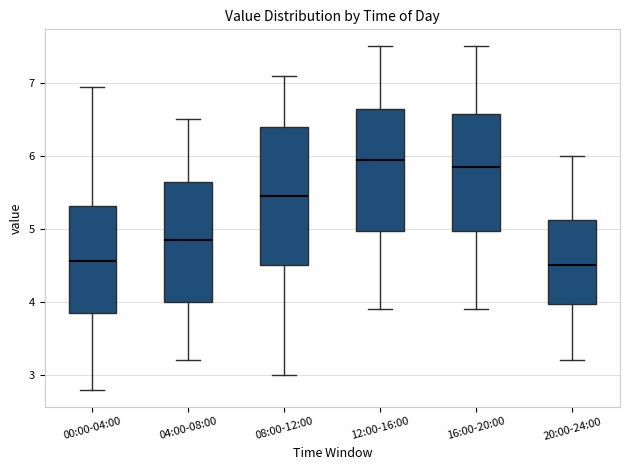

Which box is the tallest, from its lower edge to its upper edge?

08:00-12:00